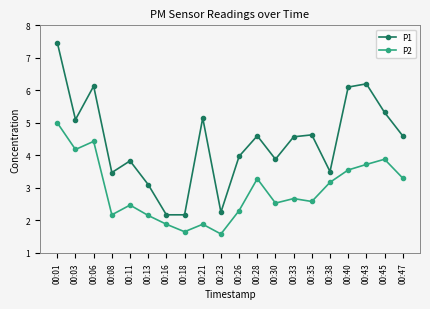

True or false: P2 and P1 intersect in this chart.

False